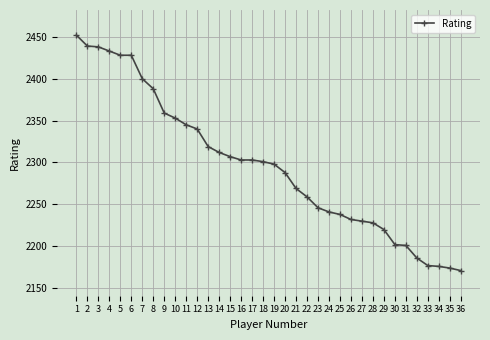

Which label corresponds to the largest value in the chart?

1